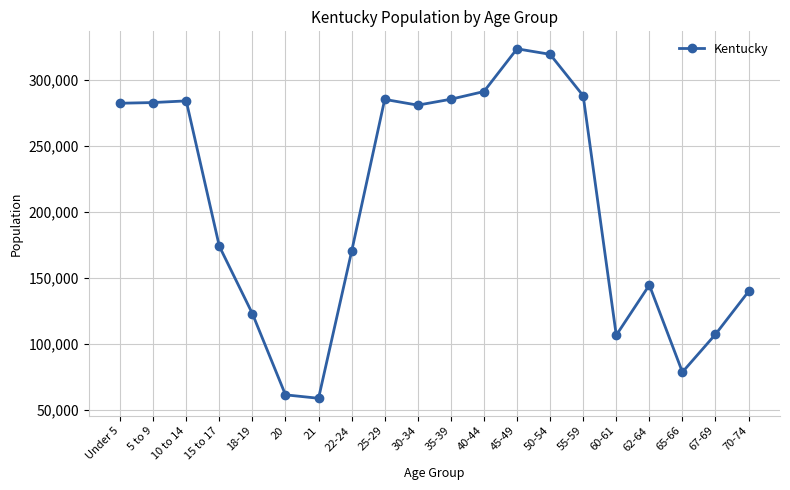

At which label does the data first exceed 280920?

Under 5